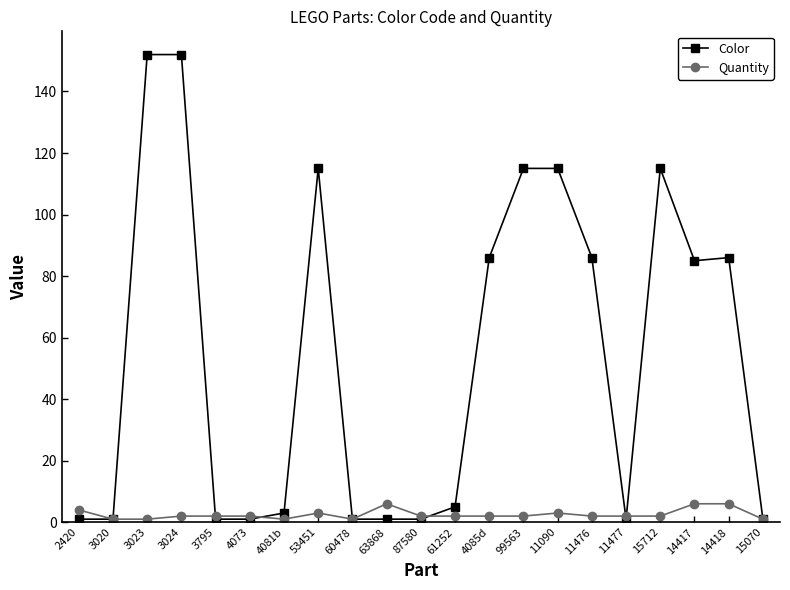

Which series changed the most between 3795 and 63868?

Quantity